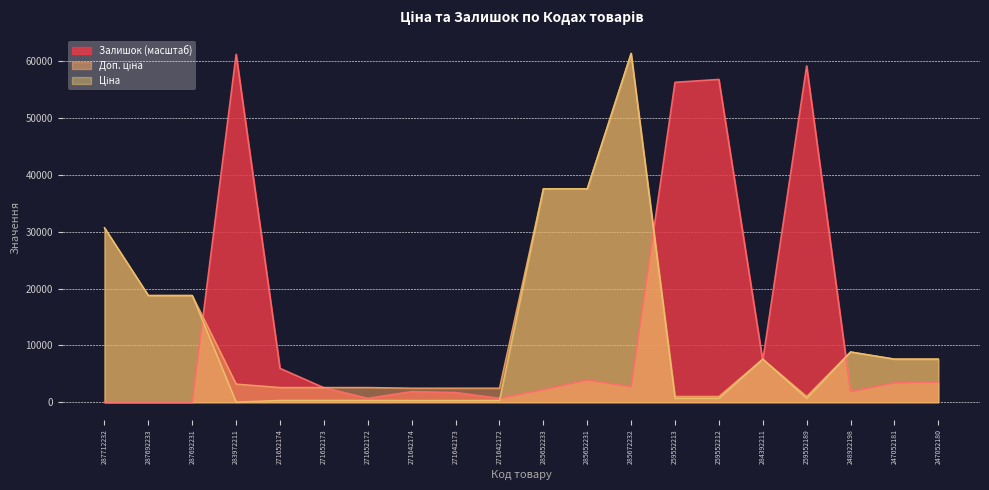

How many values in the Ціна series are below 7596?

10